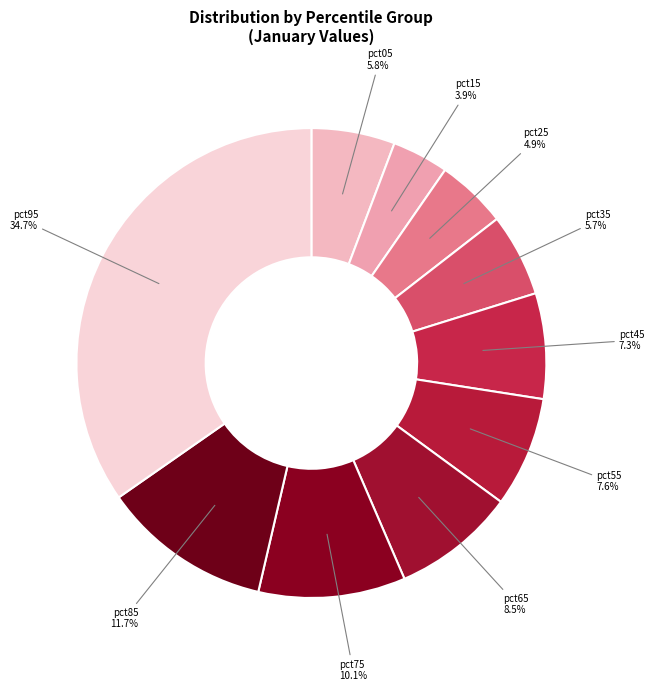

Do pct65 and pct35 together represent more than half of the pie?

No